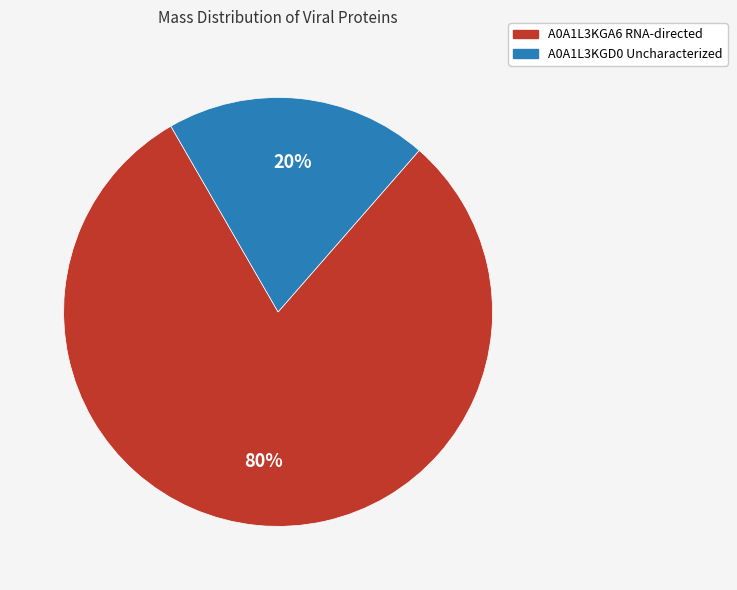

To the nearest percent, what is the average slice percentage?

50%